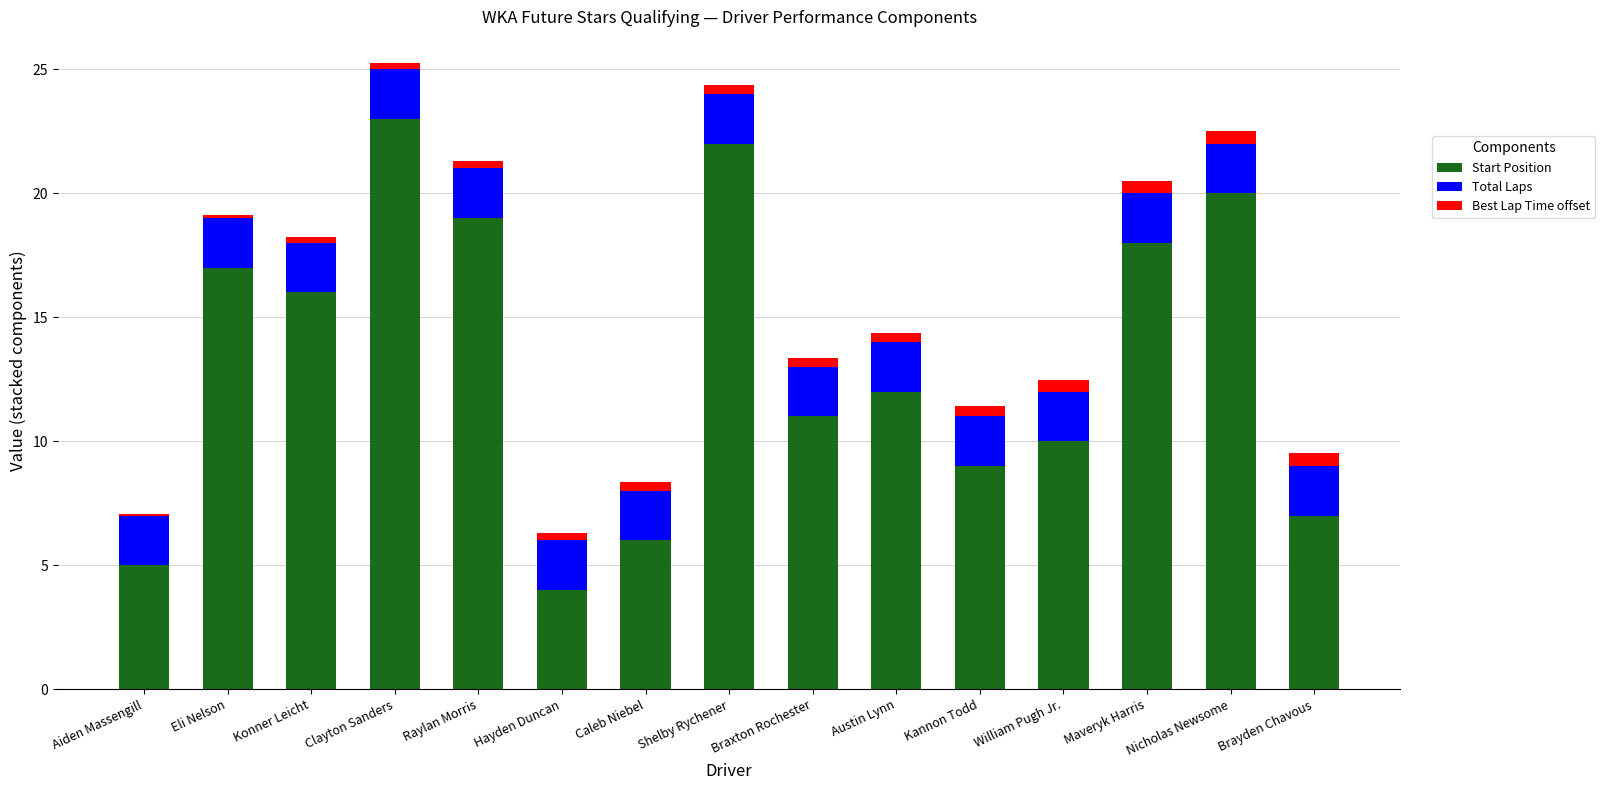

Where is Start Position nearest to the value 13?

Austin Lynn